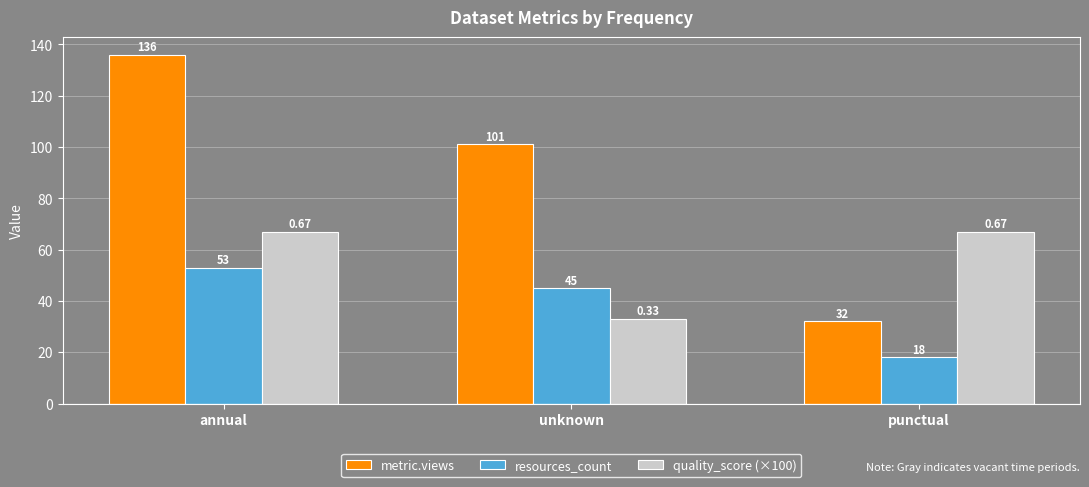

How many groups of bars are there?

3